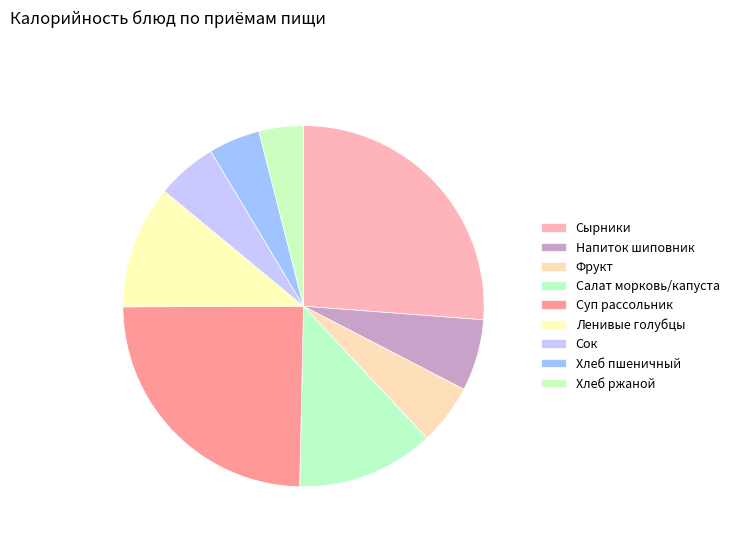

How many slices are in this pie chart?

9